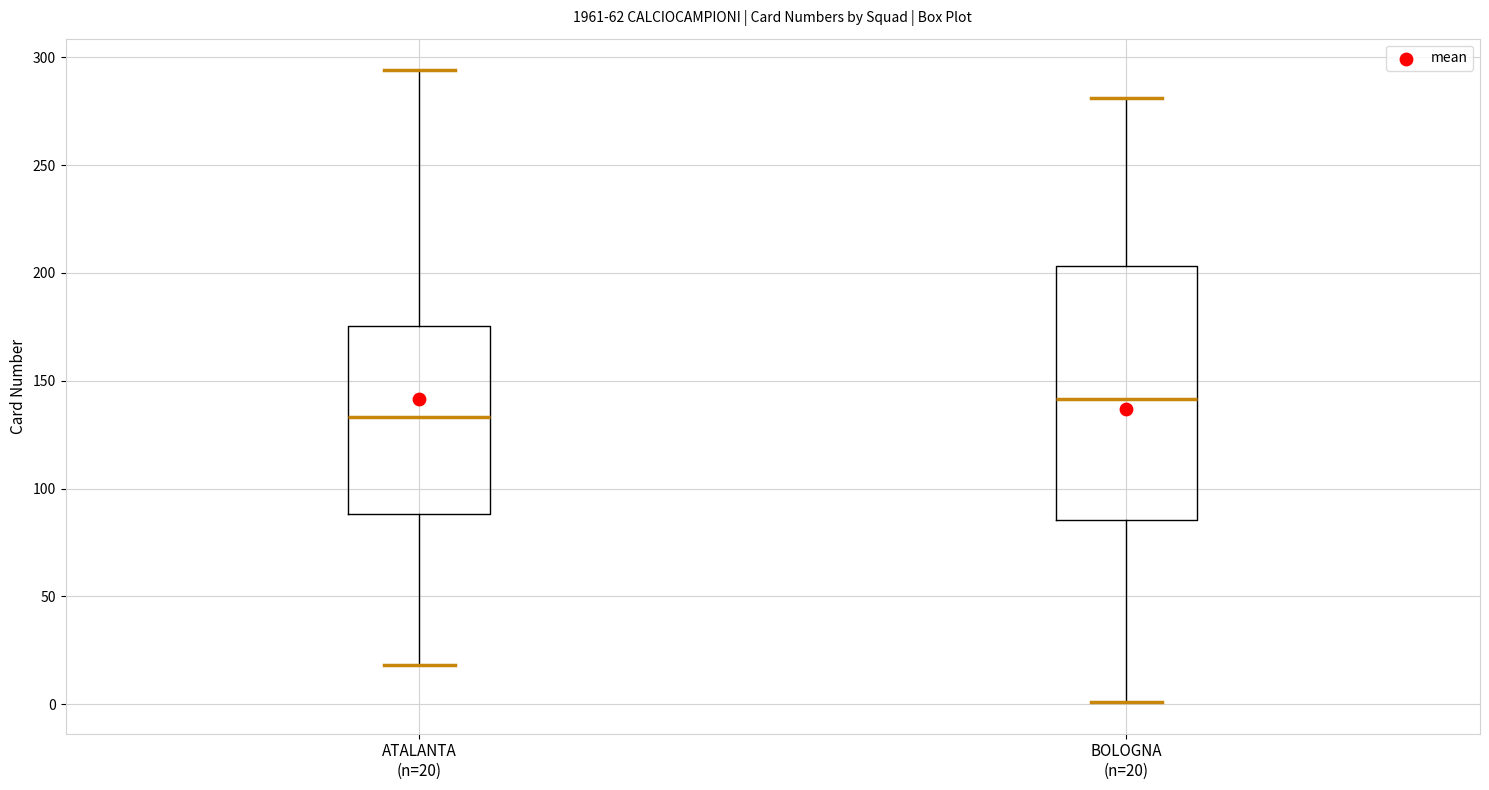

Reading left to right, transcribe this box plot: for each box, give where its median line is, the range the box spans, and where its two whiskers end, as read against the y-axis. The values are not printed on the chart, so give them approximately, as read against the axis.

ATALANTA (n=20): median 135, box 90 to 175, whiskers 20 to 295
BOLOGNA (n=20): median 140, box 85 to 205, whiskers 0 to 280